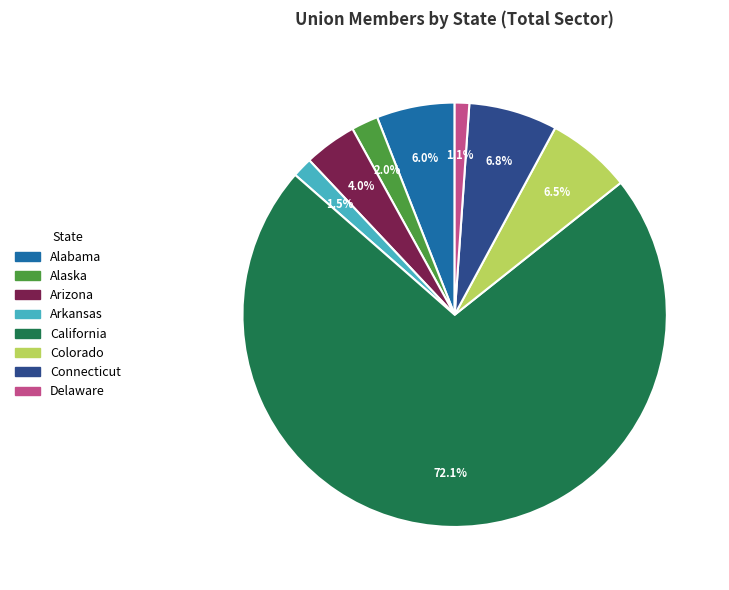

How many segments does this pie chart have?

8